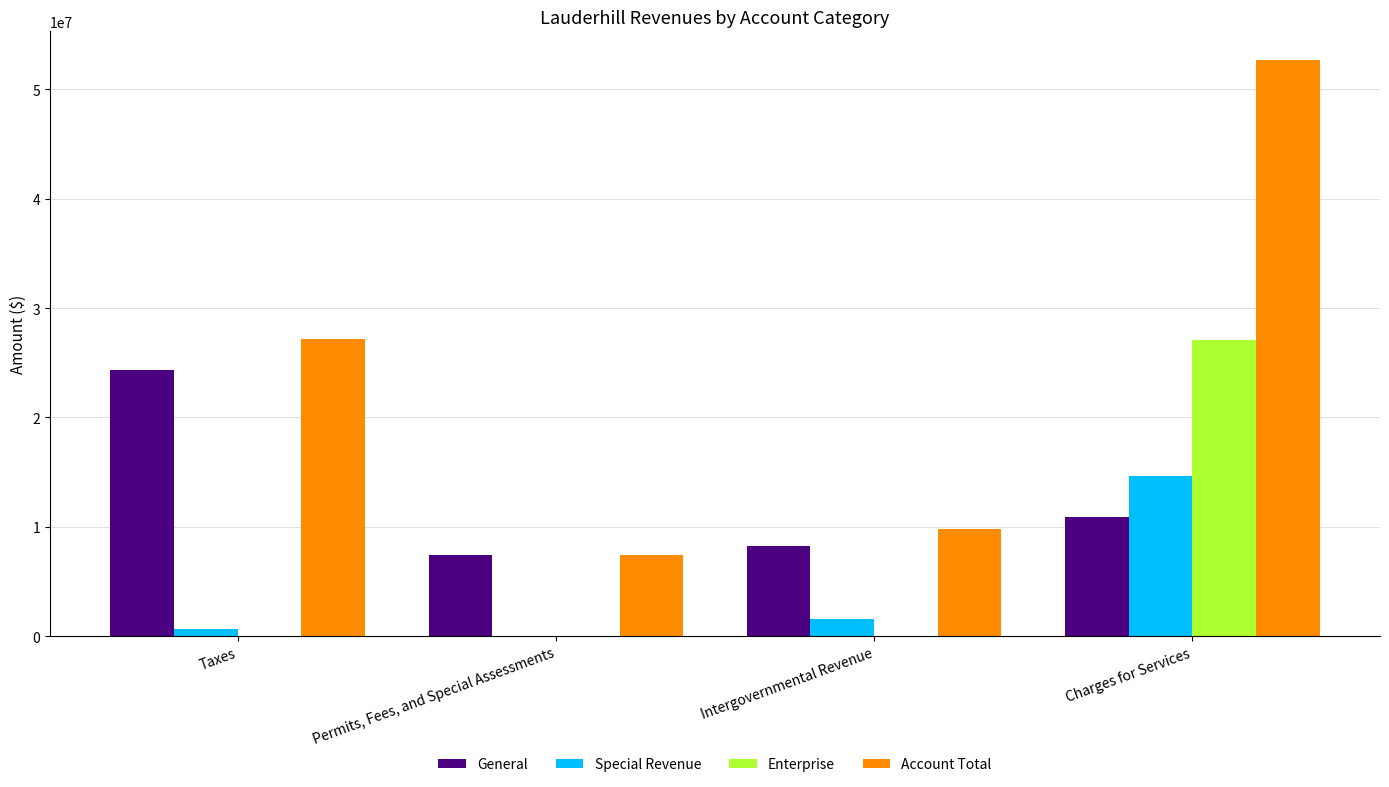

Is it true that General equals 15547960 at Charges for Services?

False